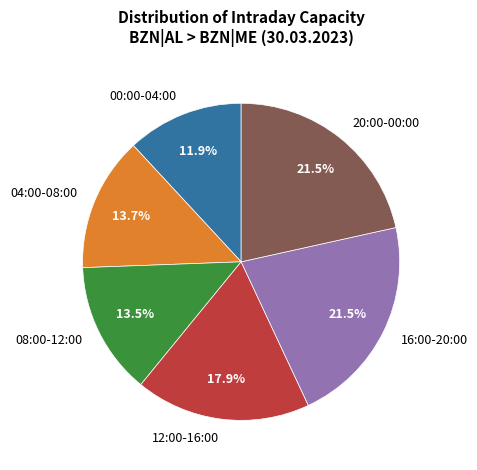

What is the ratio of the value at 00:00-04:00 to the value at 04:00-08:00?

0.9